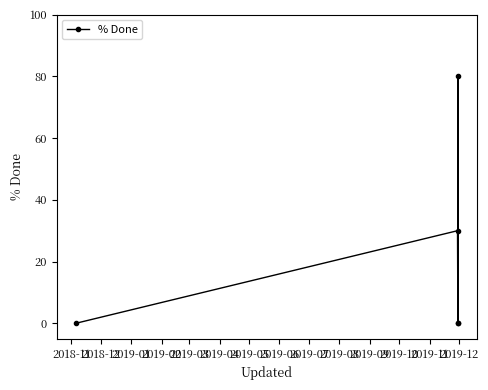

How many points are lower than both their immediate neighbors (excluding endpoints)?

1